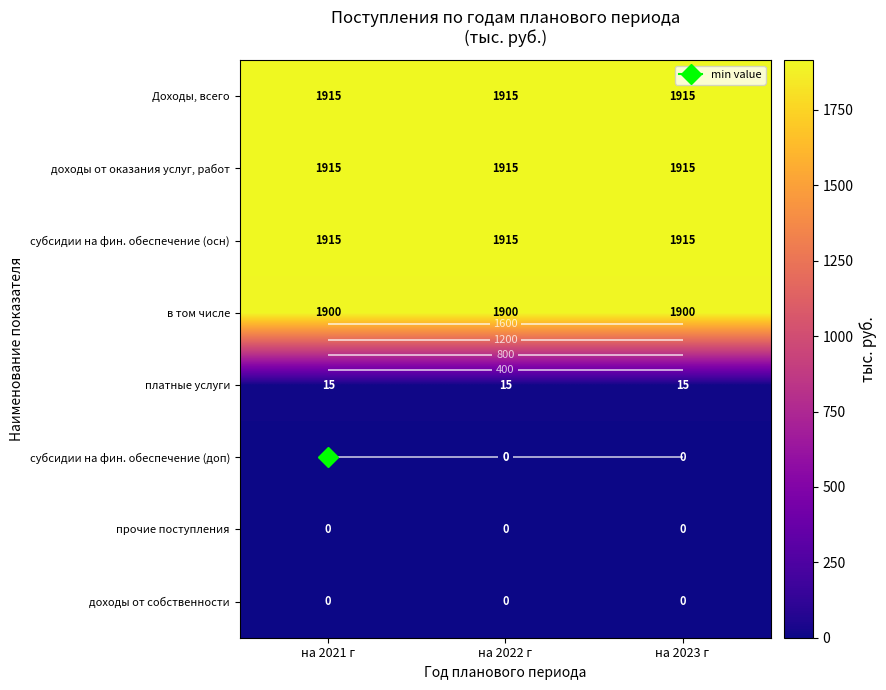

Is the value of субсидии на фин. обеспечение (осн) at на 2021 г greater than the value of субсидии на фин. обеспечение (доп) at на 2022 г?

Yes